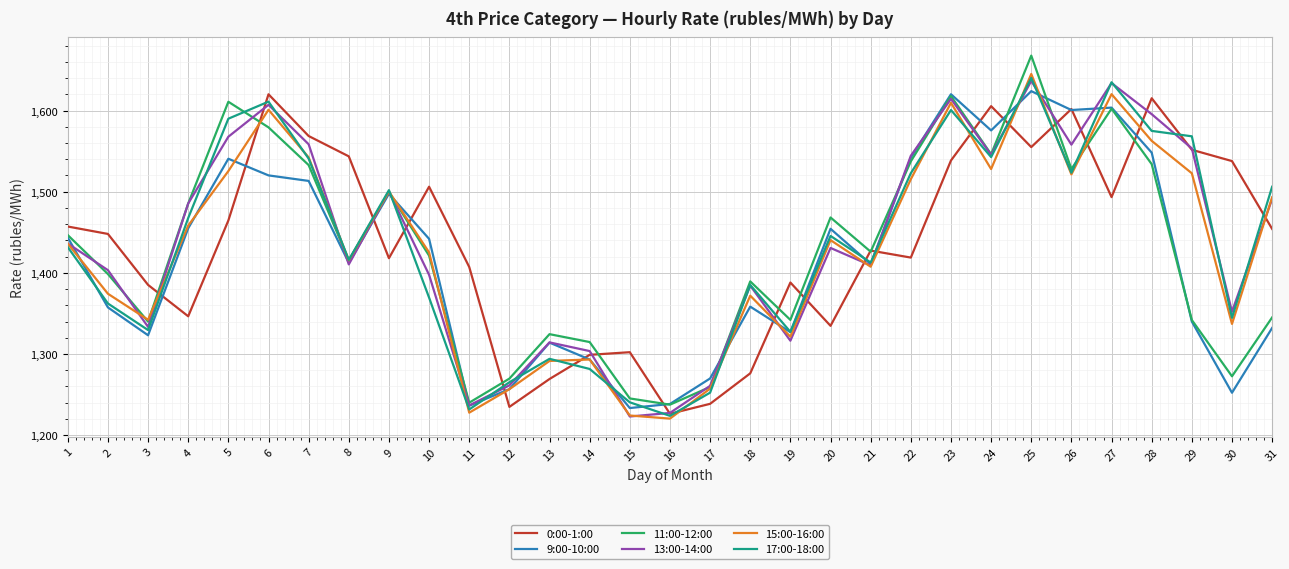

True or false: 11:00-12:00 has a value of 1389.4 at 18.

True